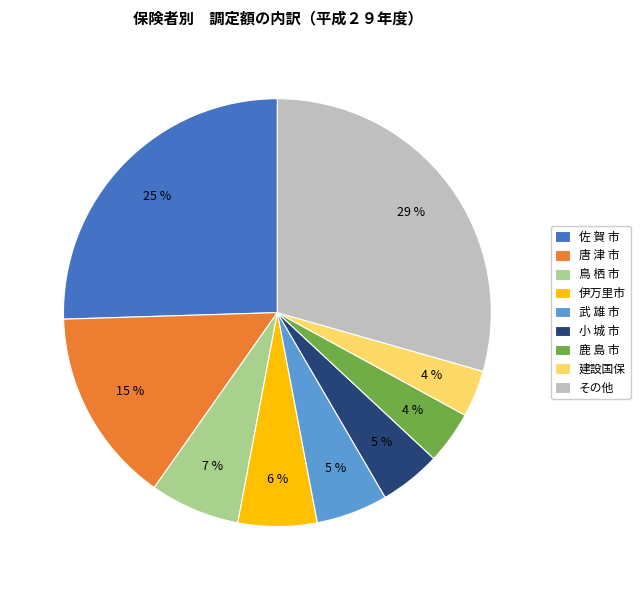

To the nearest percent, what percentage of the pie is 建設国保?

4%